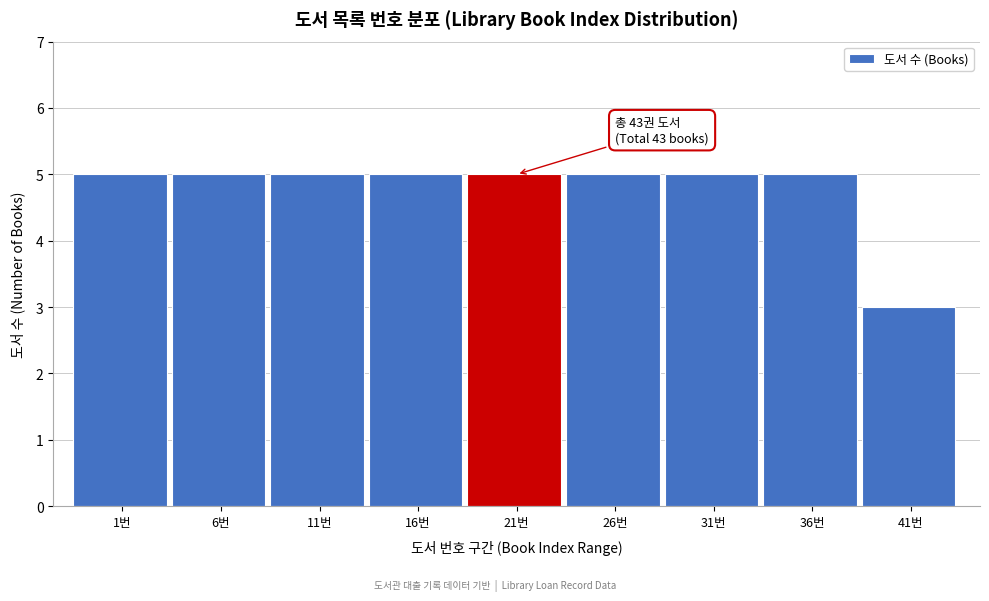

Reading left to right, list all the values displayed in this chart.

1번=5	6번=5	11번=5	16번=5	21번=5	26번=5	31번=5	36번=5	41번=3